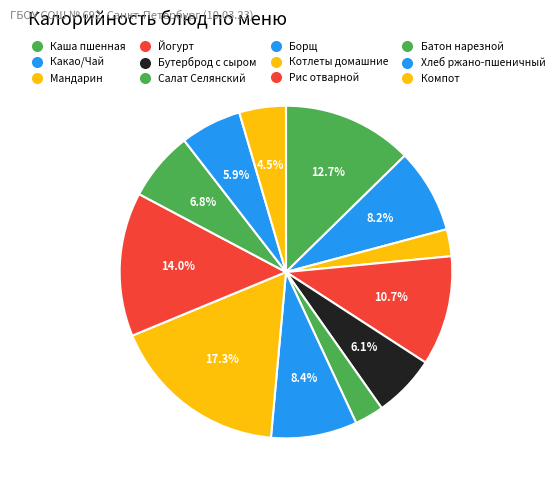

Combined, what portion of the pie is Борщ and Мандарин?

11.0%